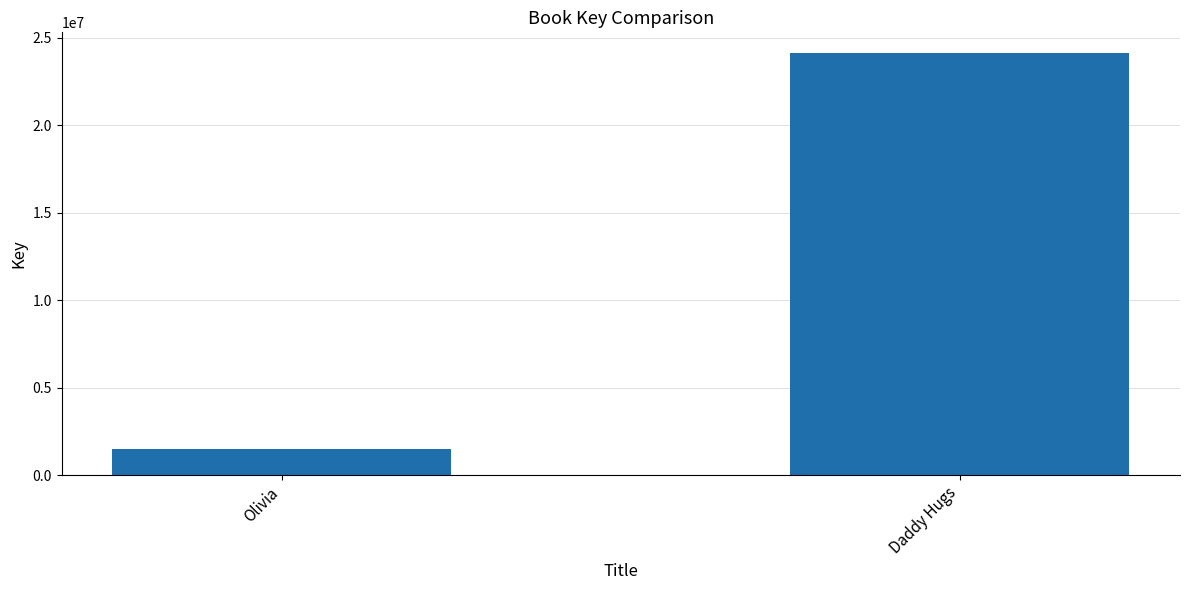

At which category does the chart reach its peak across all series?

Daddy Hugs